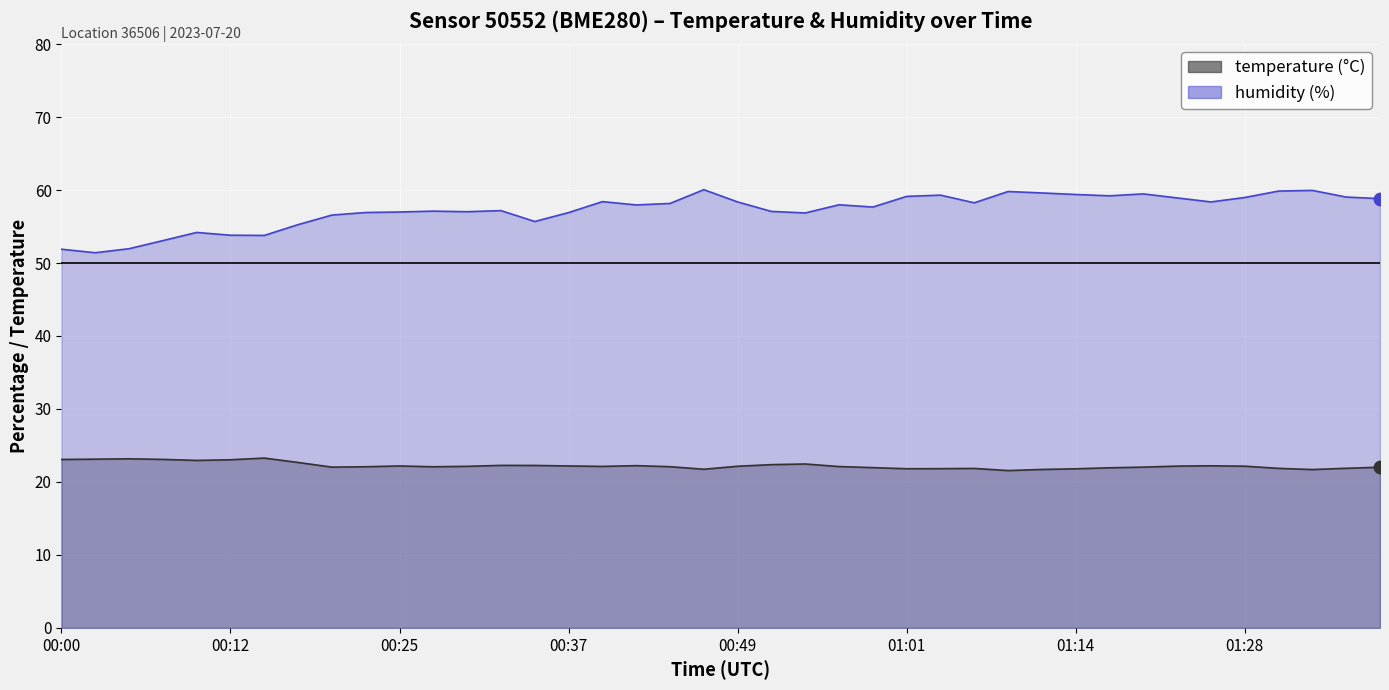

Which series reaches the maximum Y coordinate?

humidity